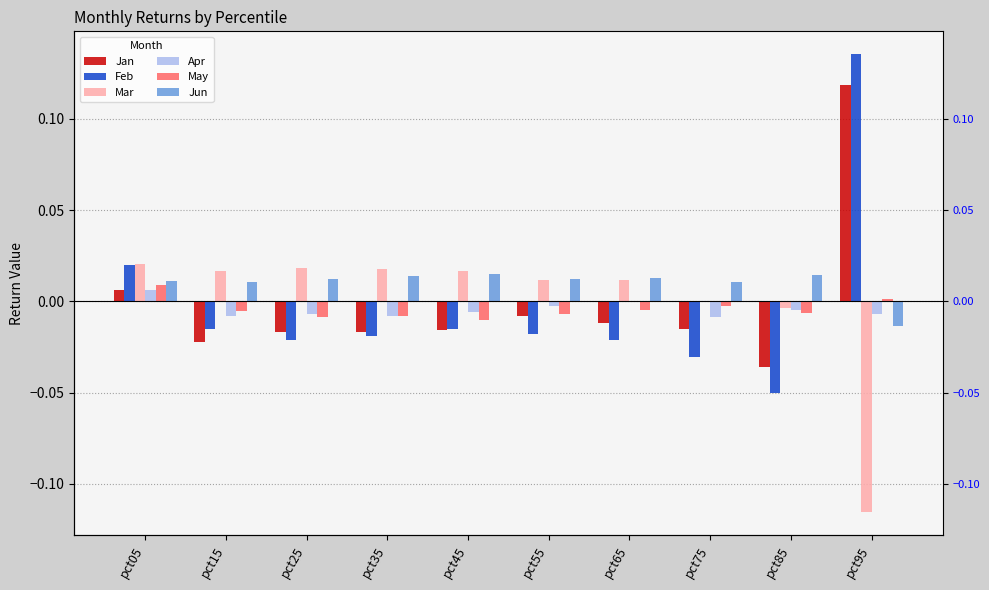

Does the chart contain stacked bars?

No